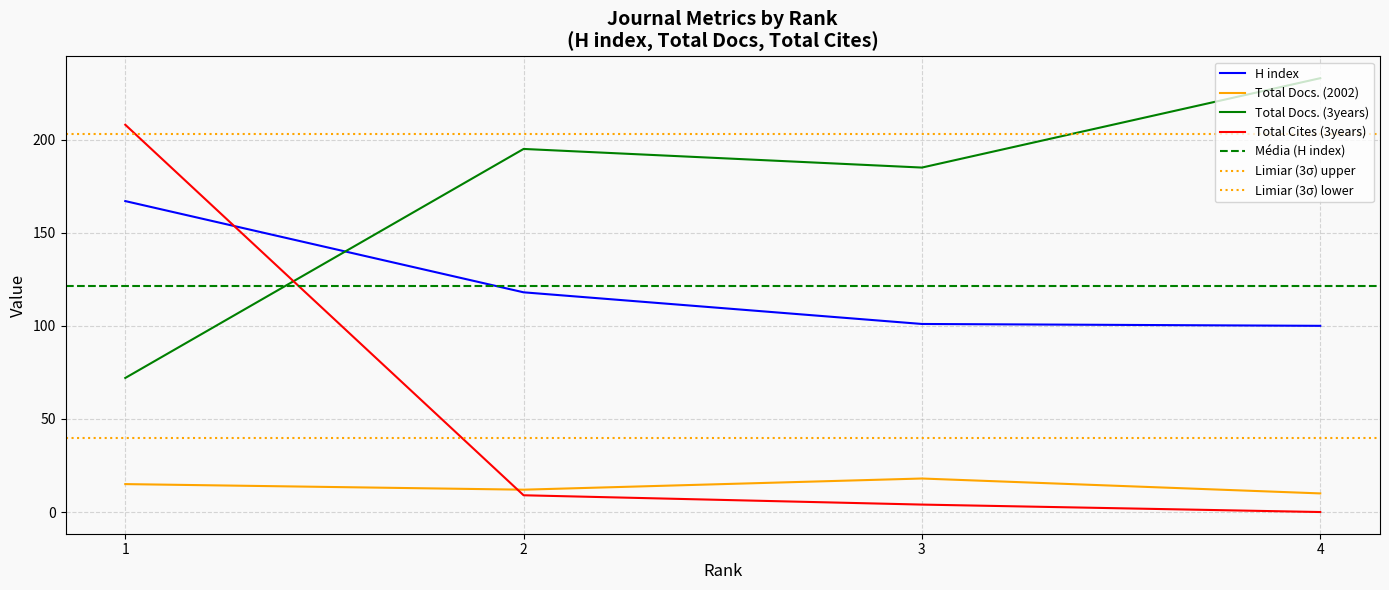

True or false: Total Docs. (2002) and Total Docs. (3years) intersect in this chart.

False